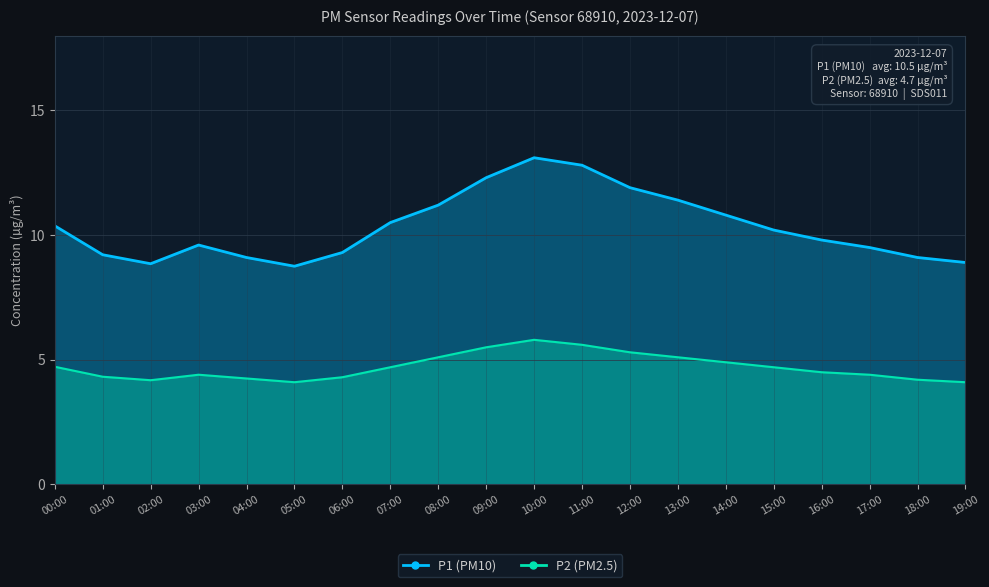

What position from the left is 12:00?

13